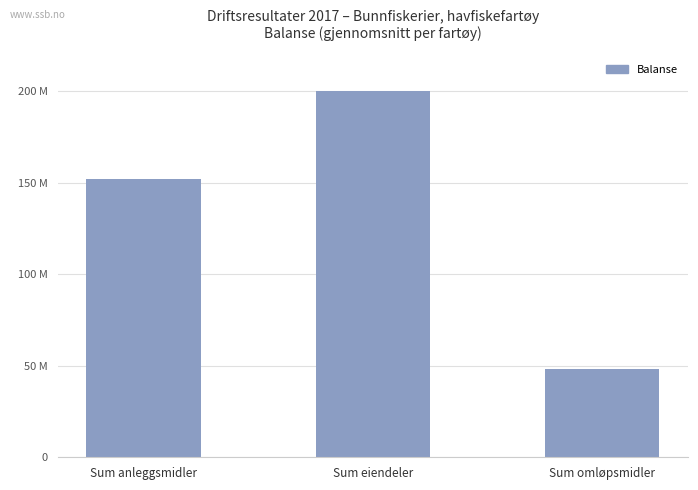

What is the label of the 2nd bar from the left?

Sum eiendeler